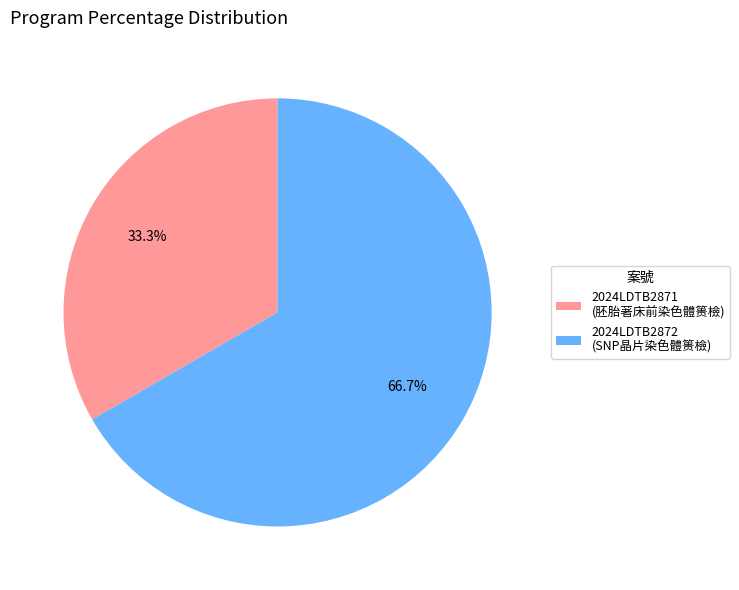

Is it true that 2024LDTB2871 is 33% of the pie?

True